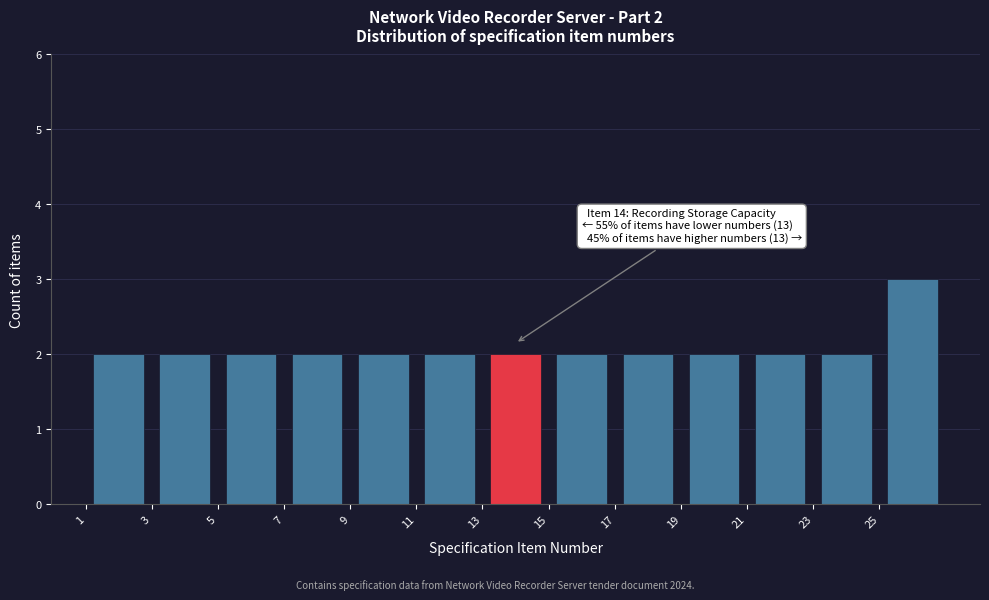

Over which range of the x-axis is the bar tallest?

25 to 27